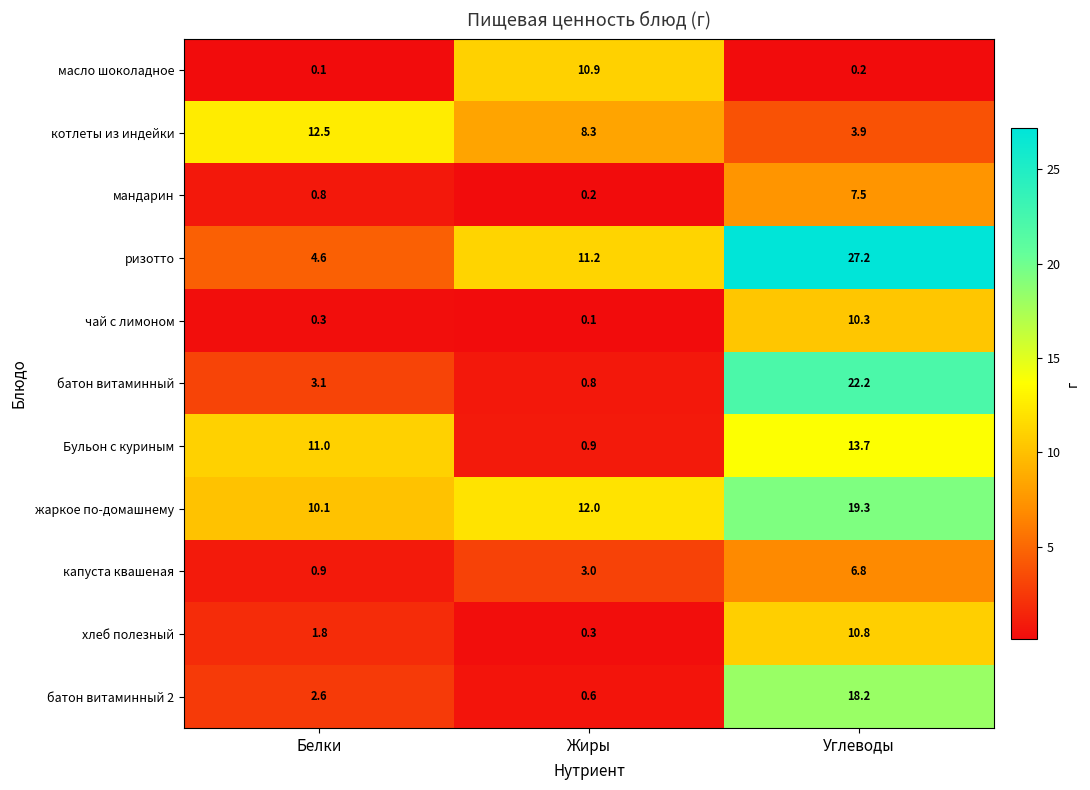

Which series has the largest total across all categories?

ризотто